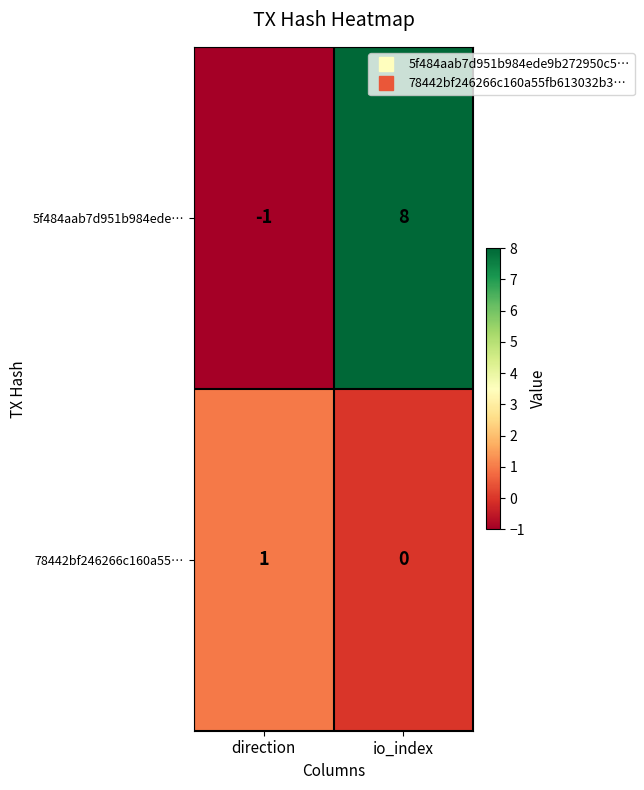

What is the average value of the 5f484aab7d951b984ede… series?

4